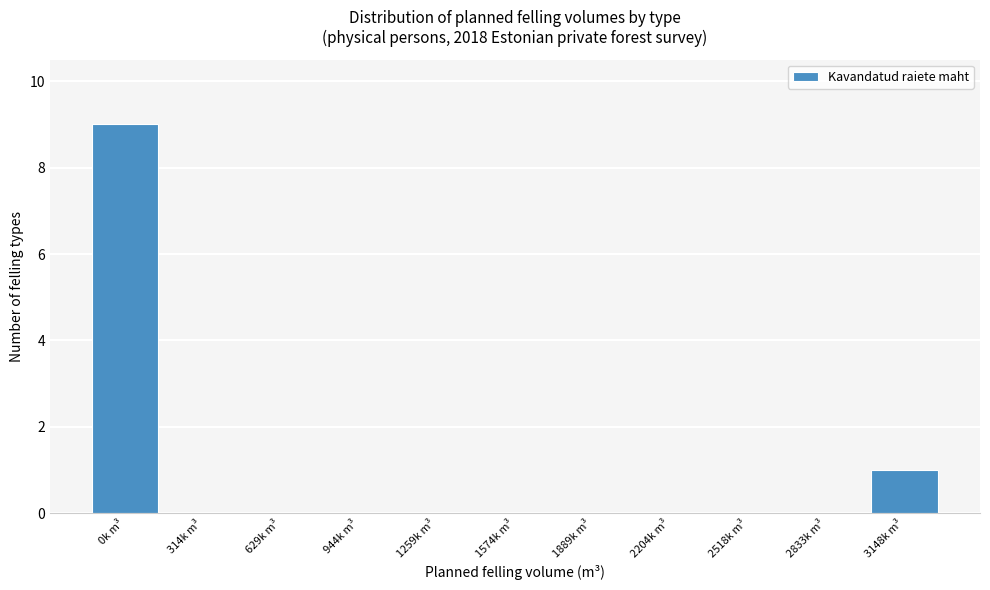

Reading left to right, list all the values displayed in this chart.

0k m³=9	314k m³=0	629k m³=0	944k m³=0	1259k m³=0	1574k m³=0	1889k m³=0	2204k m³=0	2518k m³=0	2833k m³=0	3148k m³=1